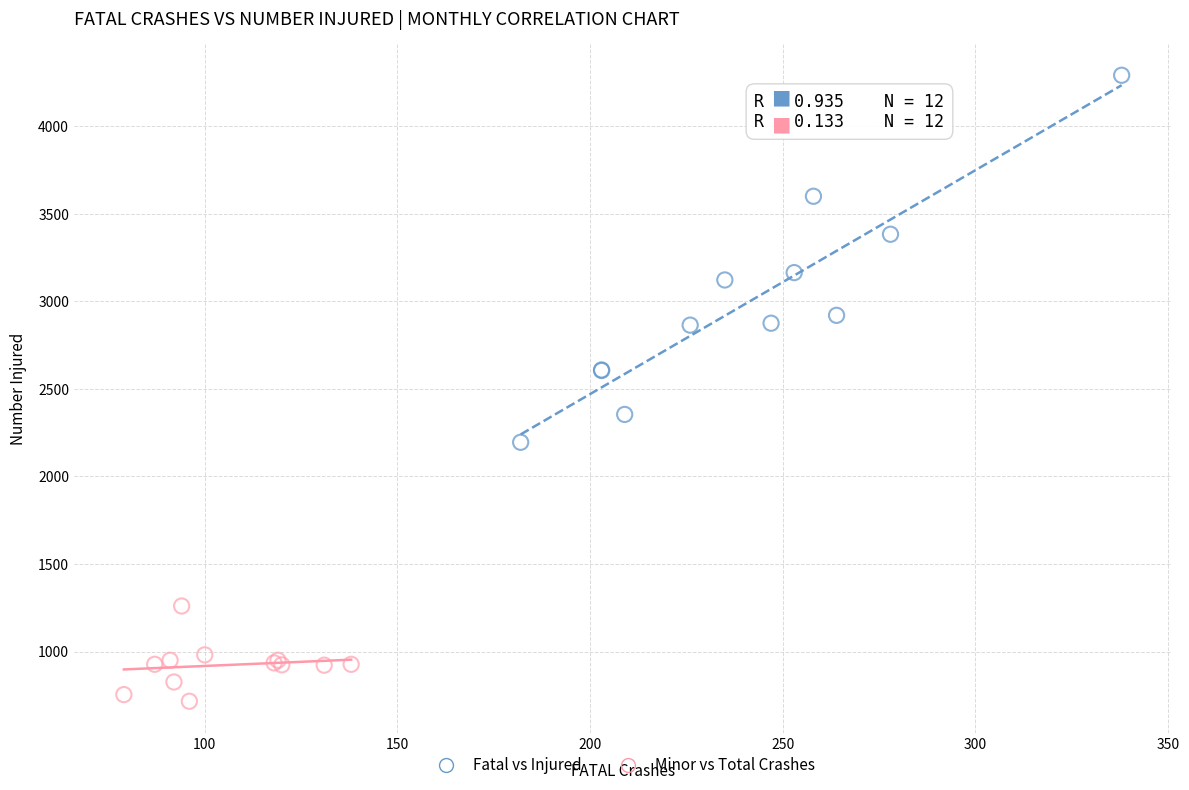

What are all the series names shown in the legend?

Fatal vs Injured, Minor vs Total Crashes